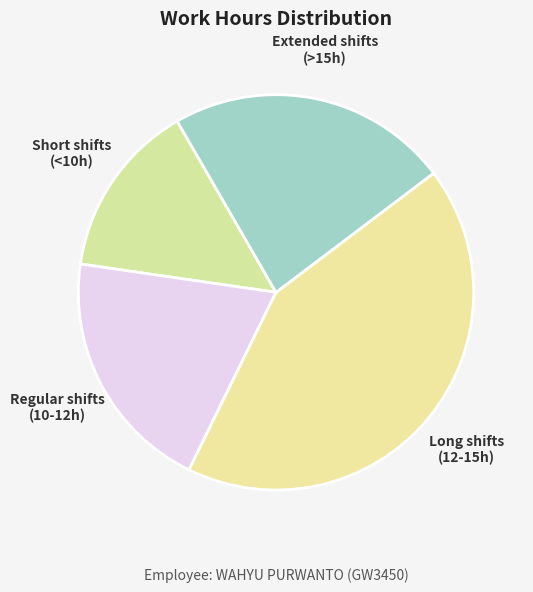

The Short shifts (<10h) slice represents 14% of the pie. True or false?

True